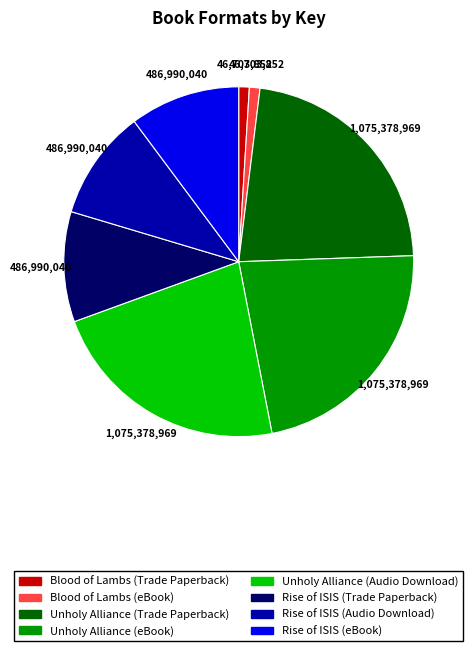

How many segments does this pie chart have?

8